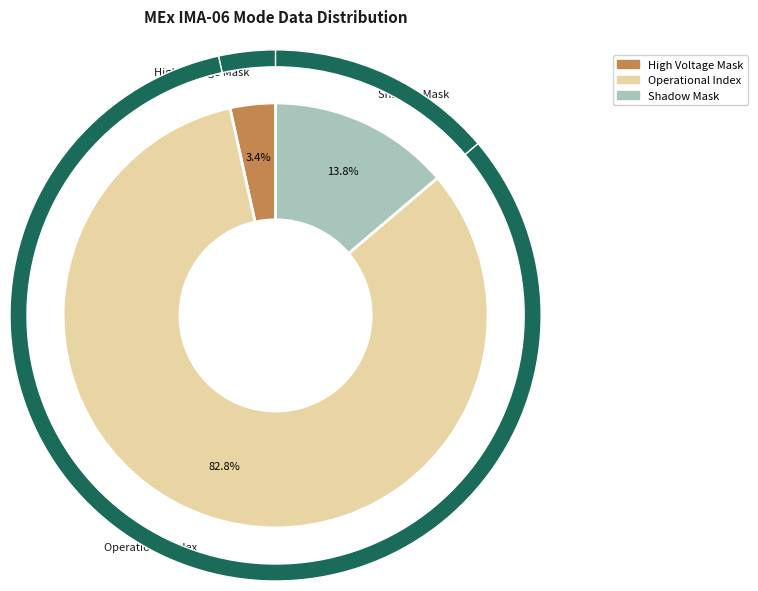

How many slices are in this pie chart?

3